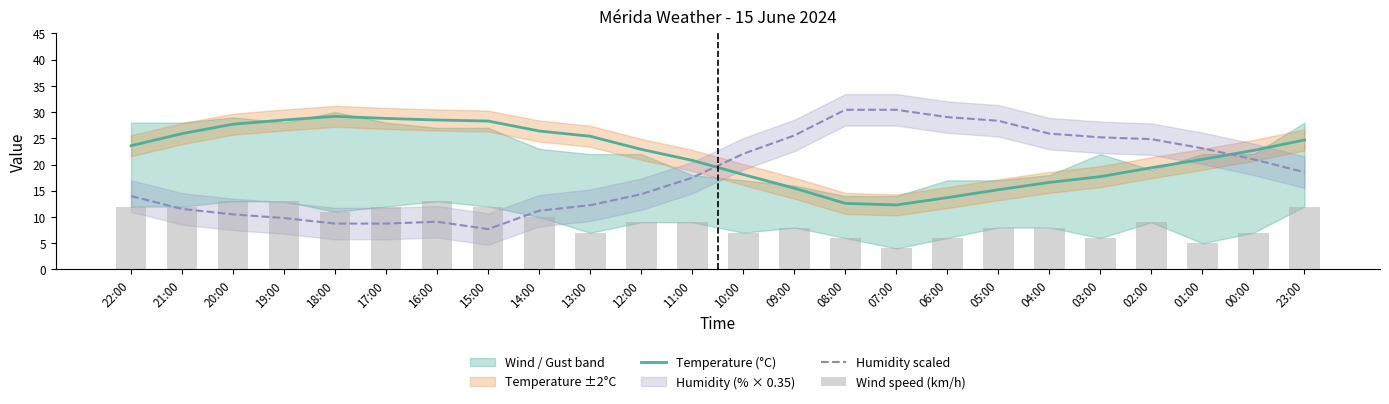

What is the label of the 19th bar from the right?

17:00